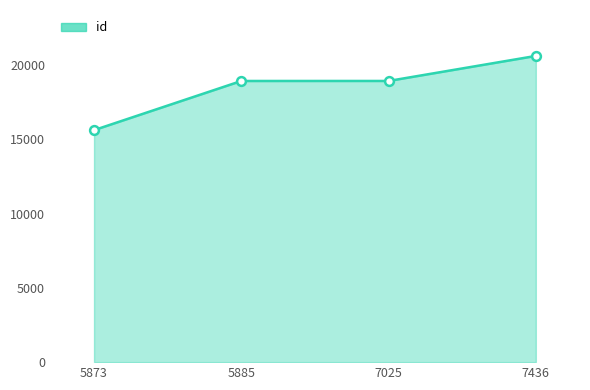

What is the change in value from 5873 to 7025?

+3312